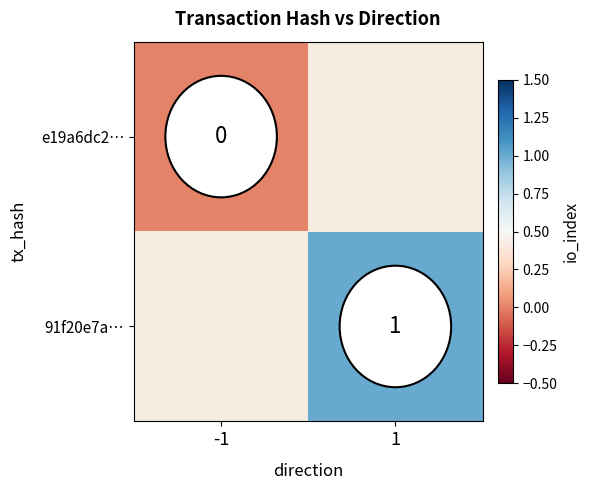

Between -1 and 1, which is larger?

1